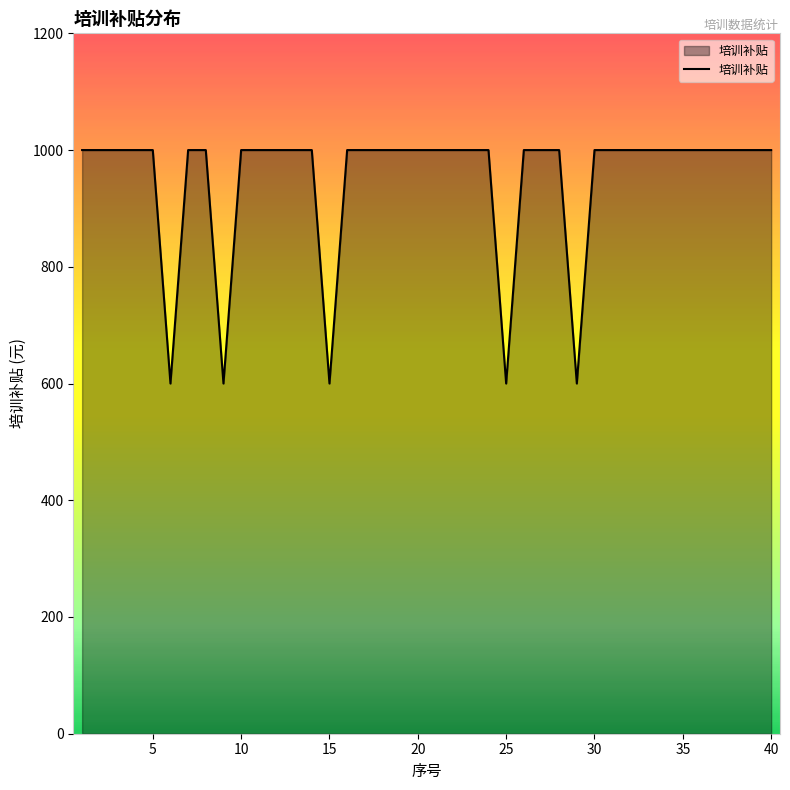

What is the minimum value shown in the chart?

600